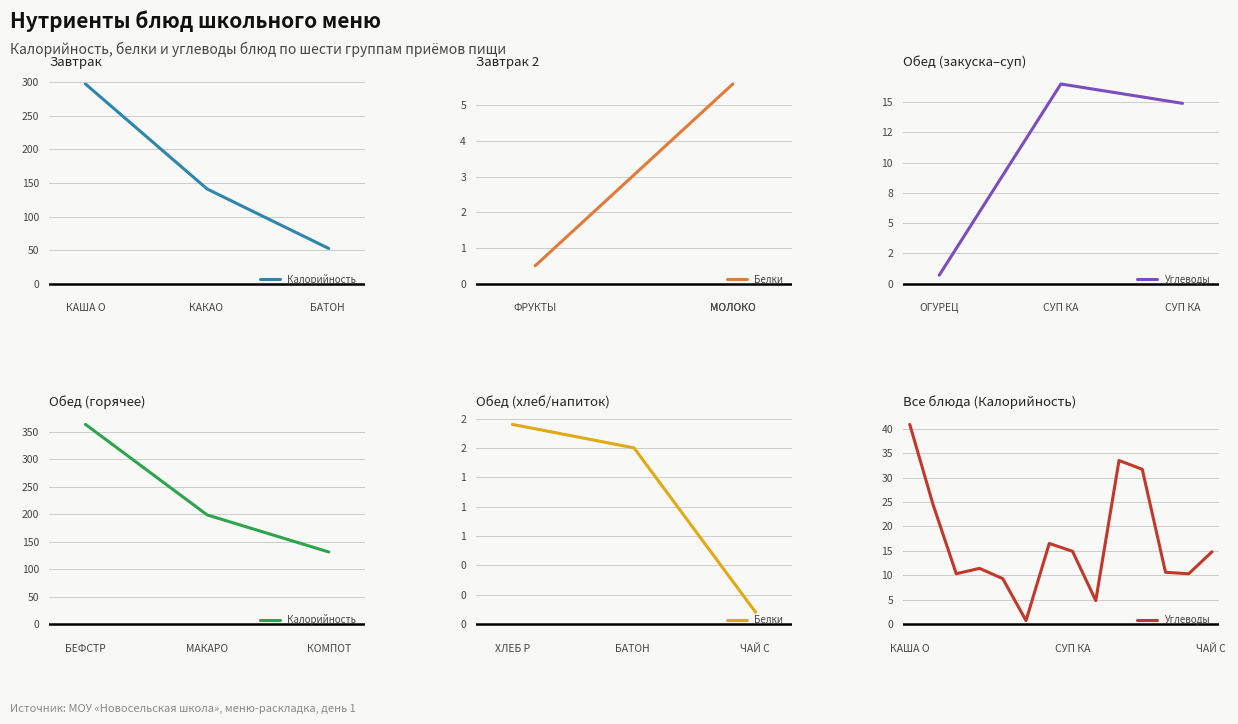

Is it true that Белки equals 0.2 at ЧАЙ С САХАРОМ?

False